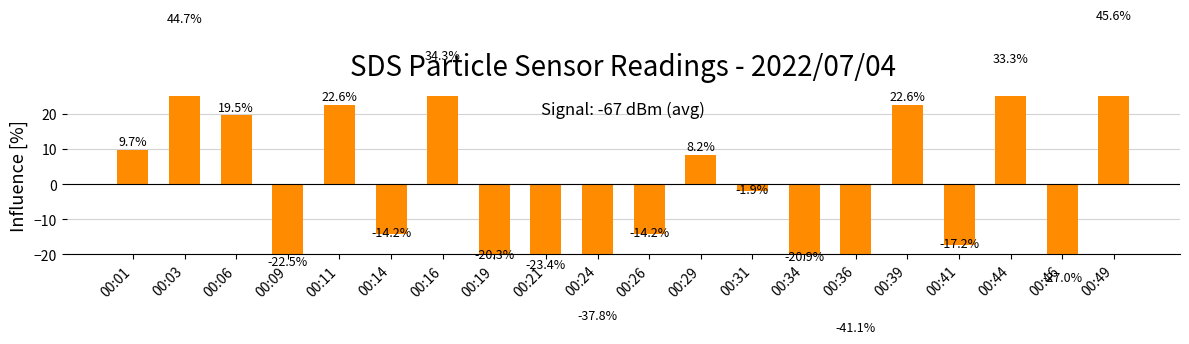

What is the sum of the values at 00:14 and 00:26?

-28.4